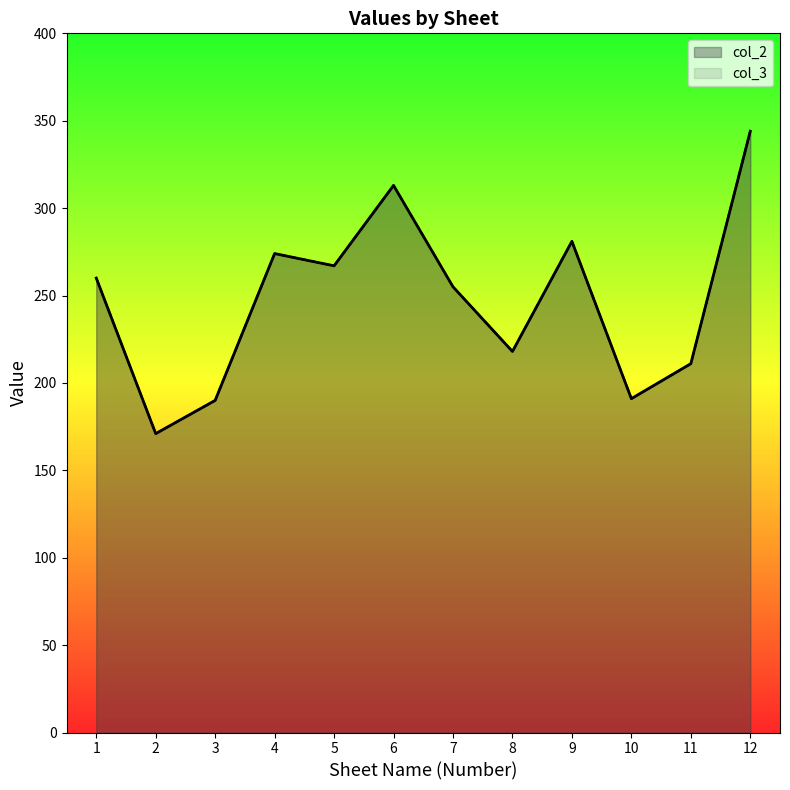

The col_2 series shows 267 at 5. True or false?

True